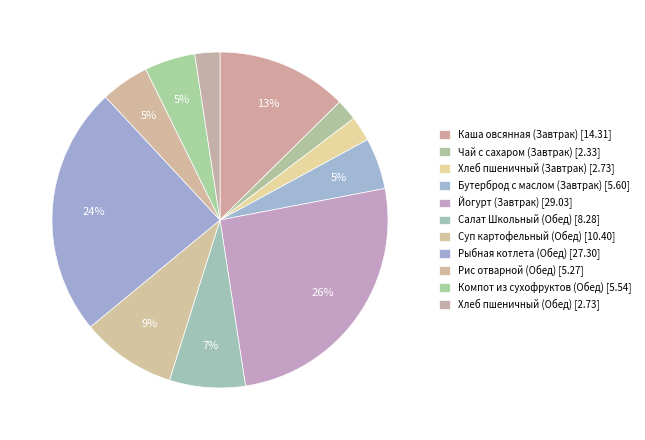

How many segments does this pie chart have?

11